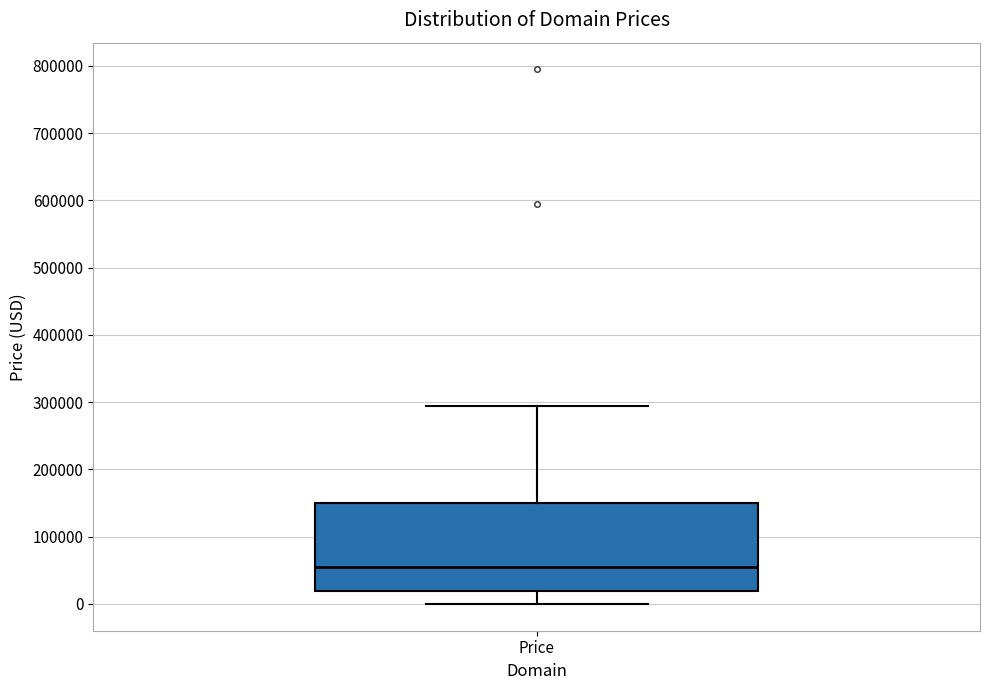

Read this box plot against the y-axis: the position of the median line, the range covered by the box, and the ends of both whiskers. The values are not printed on the chart, so give them approximately, as read against the axis.

median 50000, box 20000 to 150000, whiskers 0 to 290000